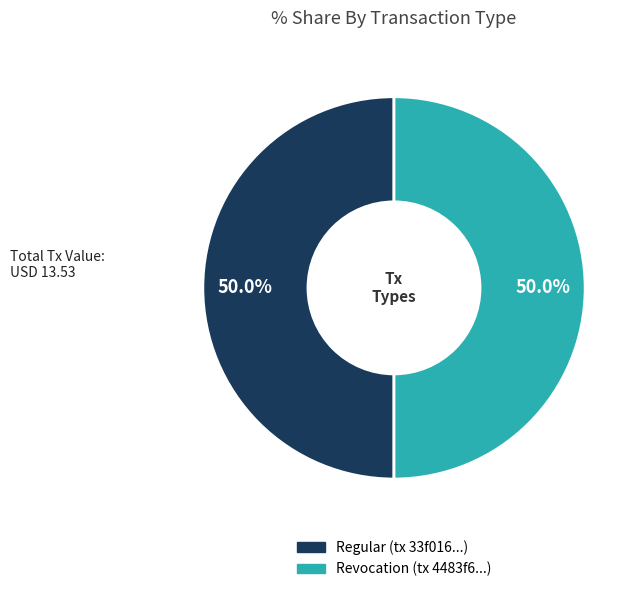

How much of the chart is everything except Revocation?

50.0%